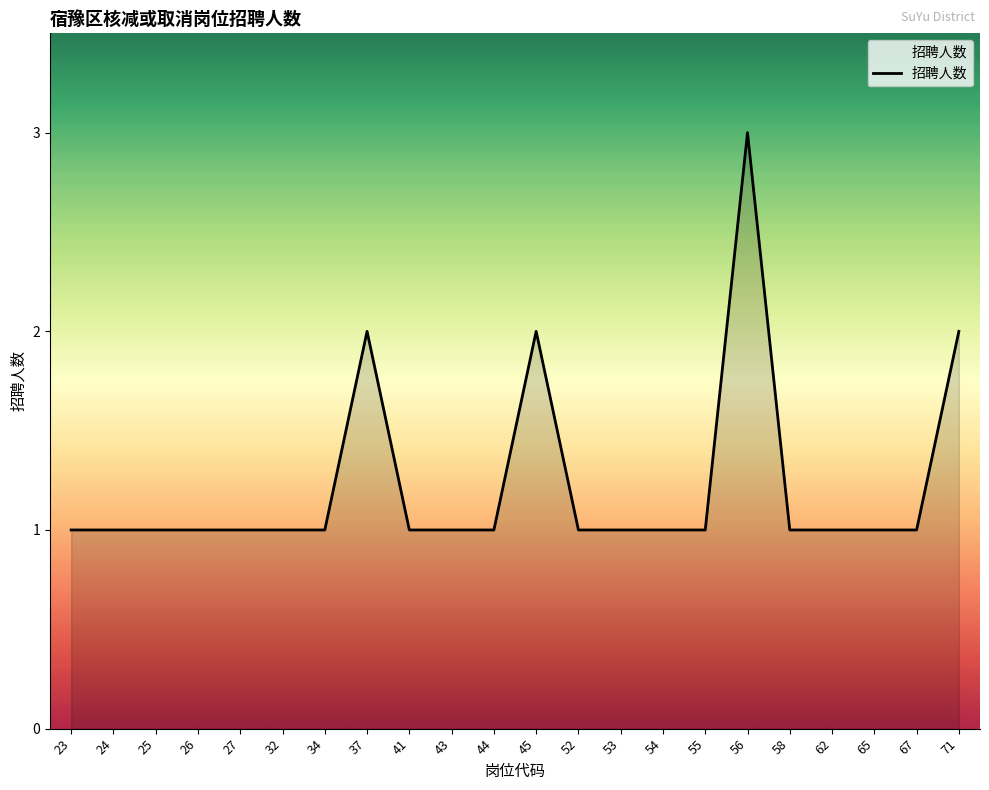

The chart shows a value of 1 at 55. True or false?

True